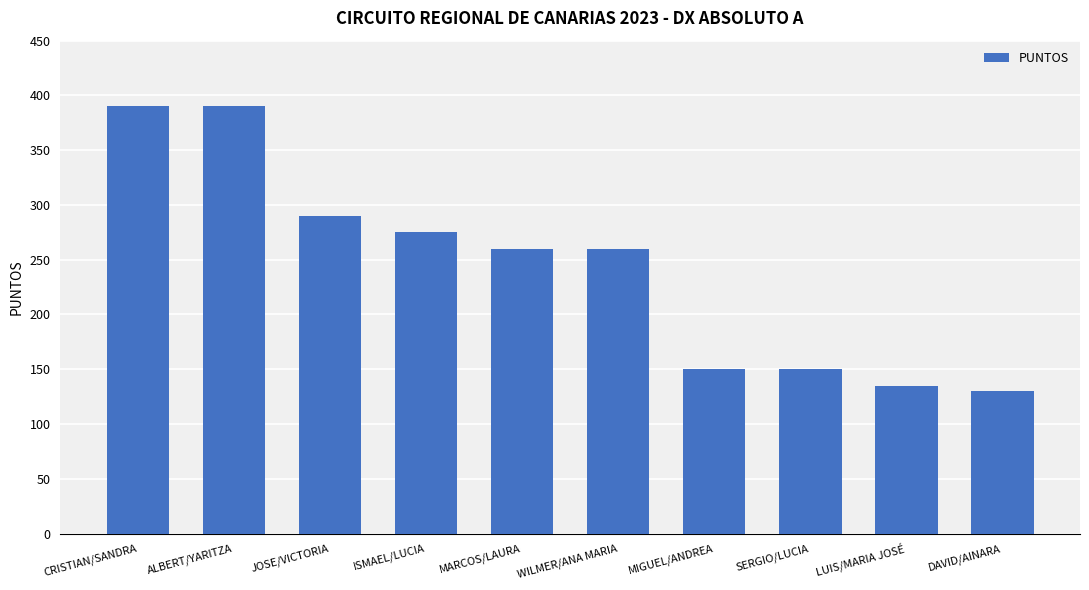

What is the sum of the values at JOSE/VICTORIA and CRISTIAN/SANDRA?

680